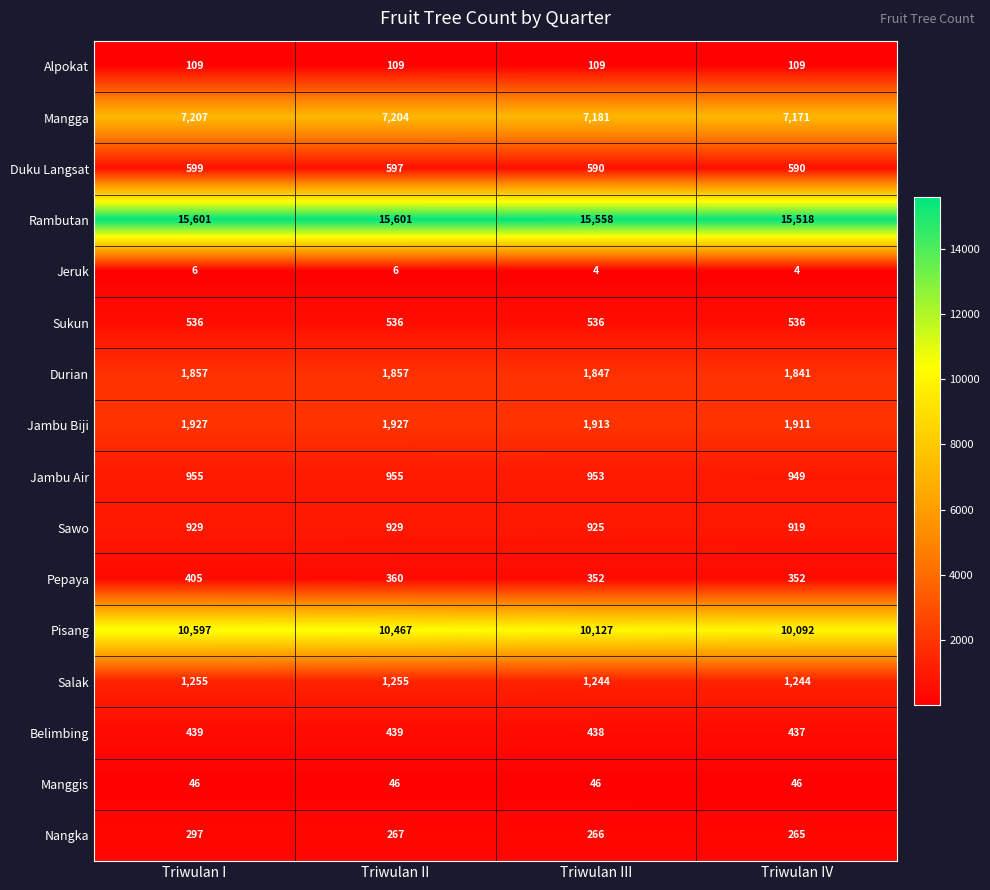

At how many categories does at least one series exceed 12983?

4